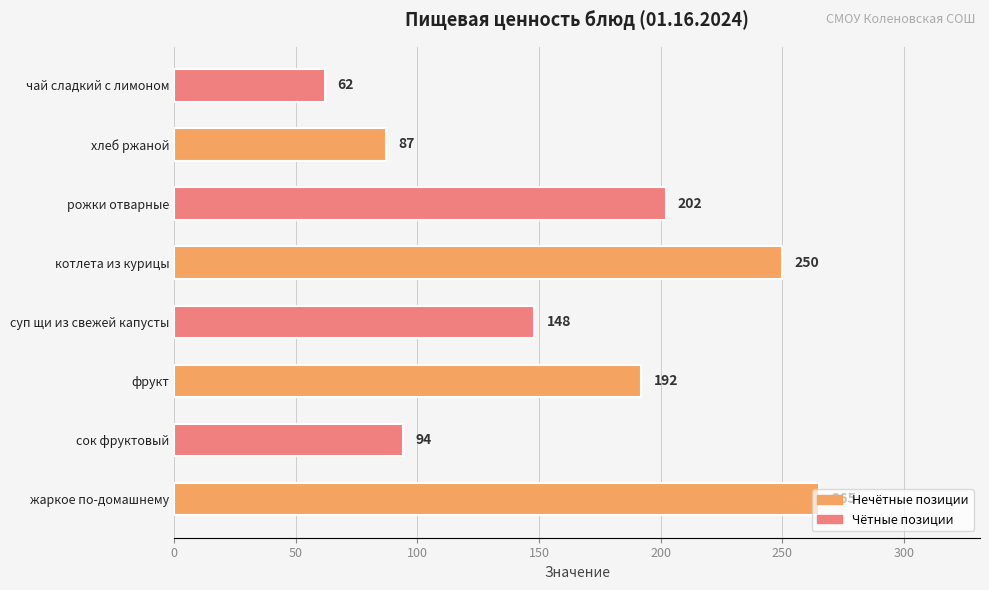

At which label is the value closest to 163?

суп щи из свежей капусты